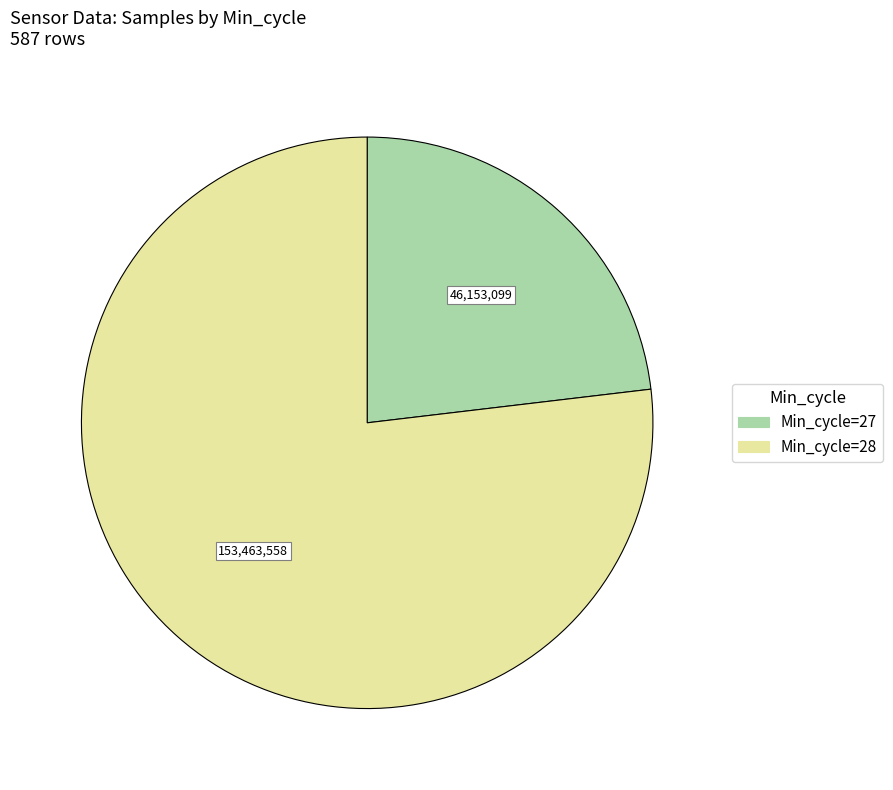

Is there any slice that represents more than half of the pie?

Yes